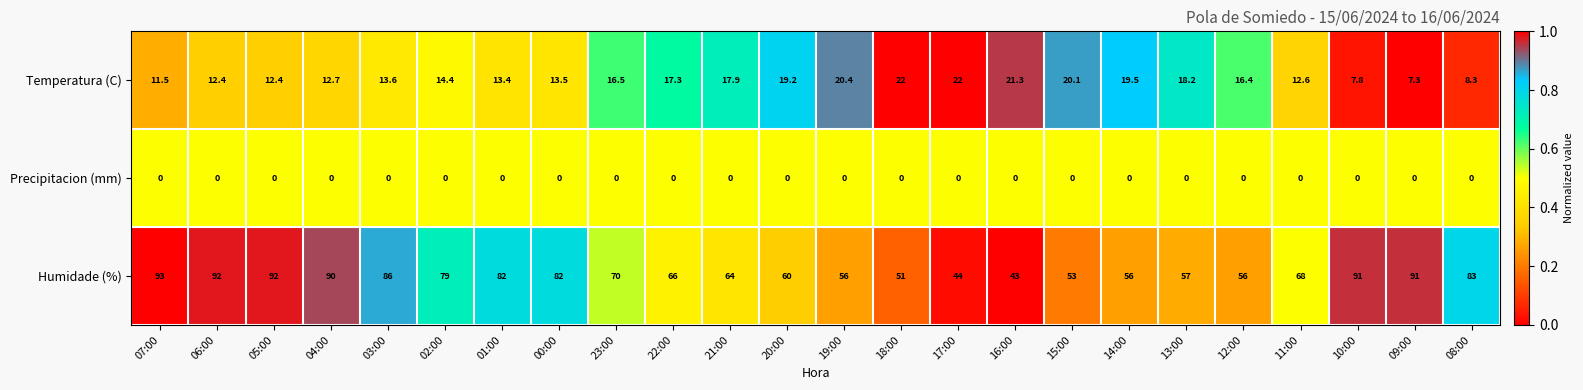

The value of Temperatura (C) at 19:00 is 7.9. True or false?

False